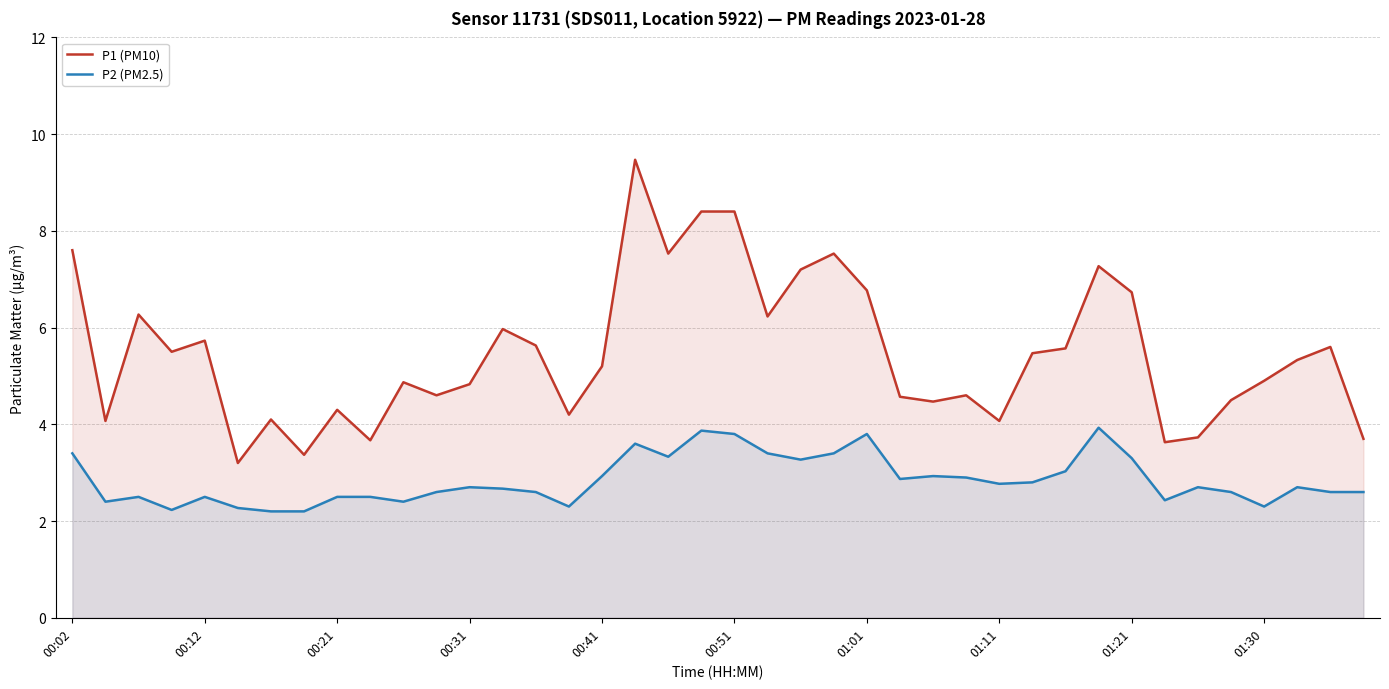

What are all the series names shown in the legend?

P1 (PM10), P2 (PM2.5)